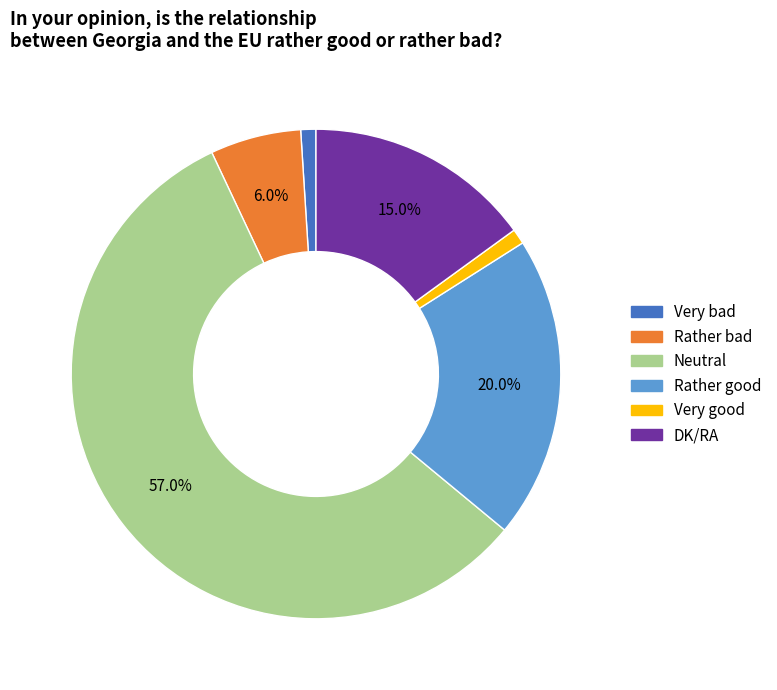

What percentage is NOT represented by DK/RA?

85.0%